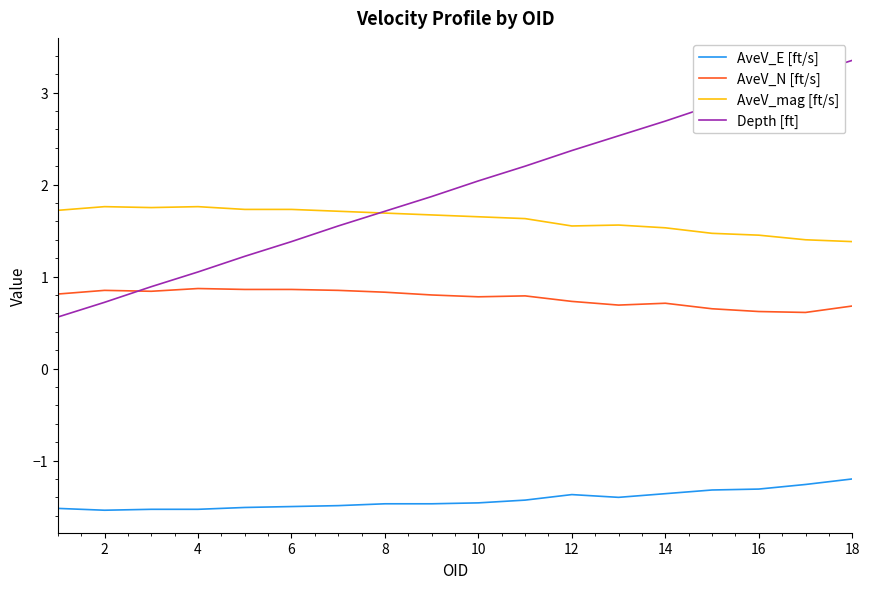

After their last crossing, which series has the higher values: AveV_mag [ft/s] or Depth [ft]?

Depth [ft]